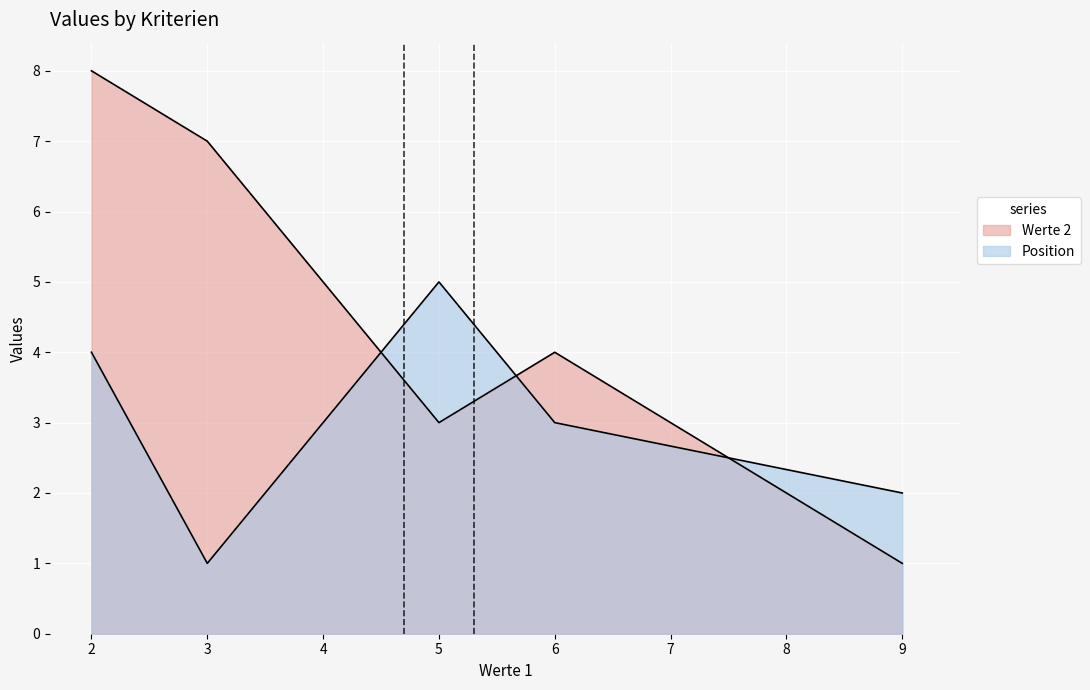

True or false: Werte 2 has a value of 7 at A.

True